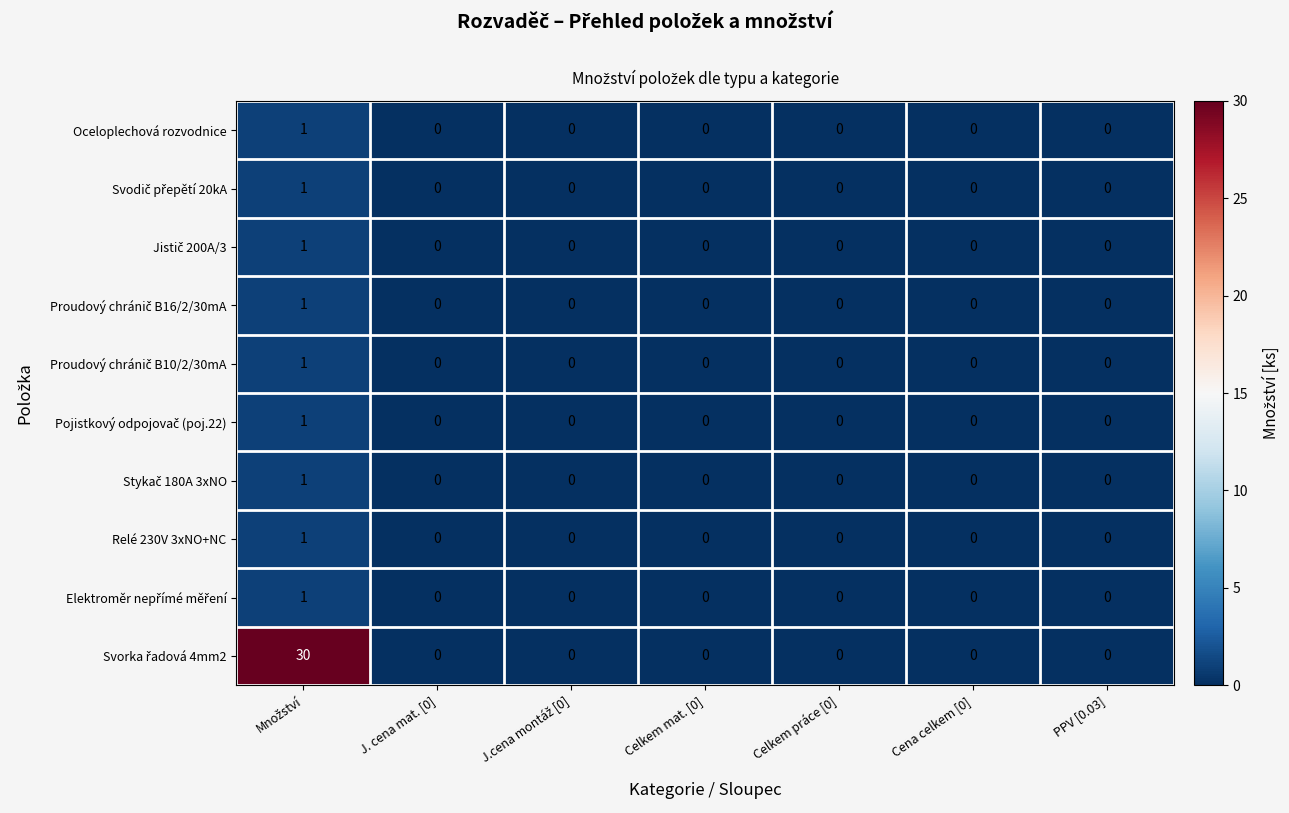

What is the maximum value shown in the chart?

30